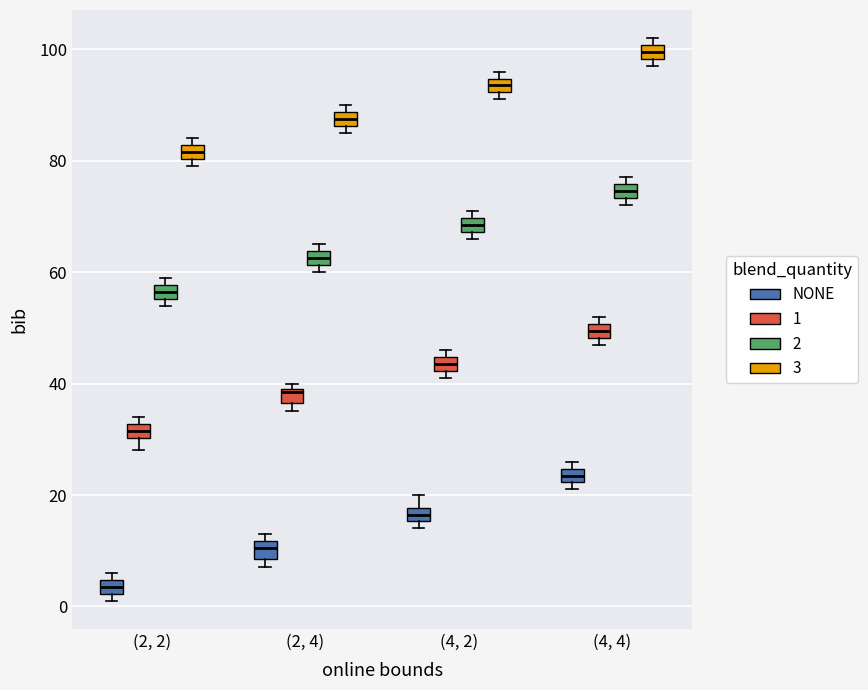

Where is the lower edge of the box for (4, 2) (1) on the y-axis? The values are not printed on the chart, so give them approximately, as read against the axis.

42